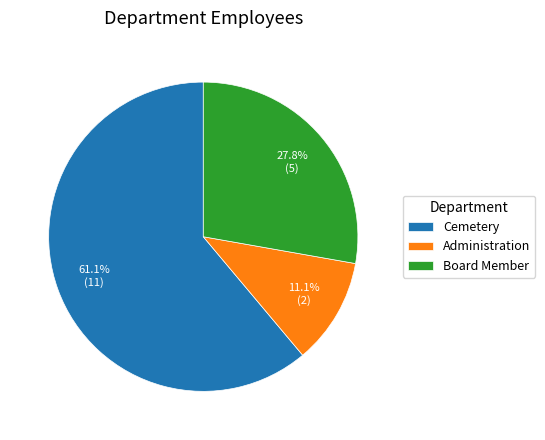

What is the ratio of the value at Administration to the value at Board Member?

0.4